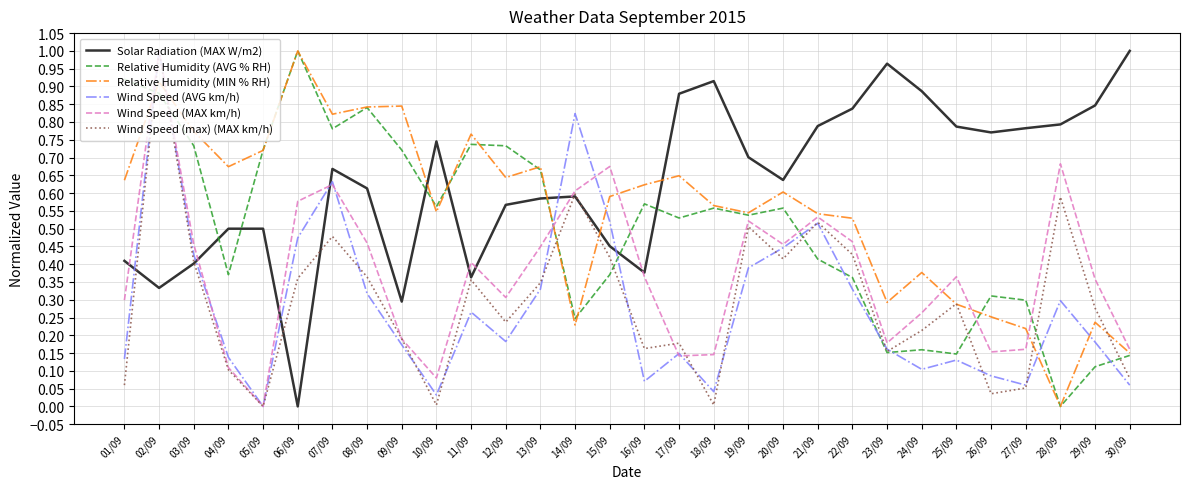

Where is the first local minimum for Relative Humidity (AVG % RH)?

04/09